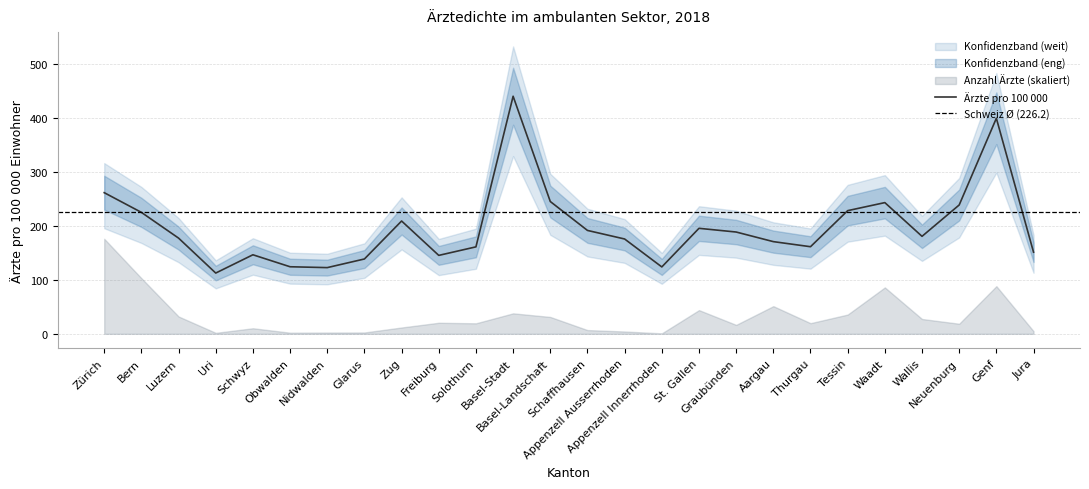

How many values exceed 180?

13